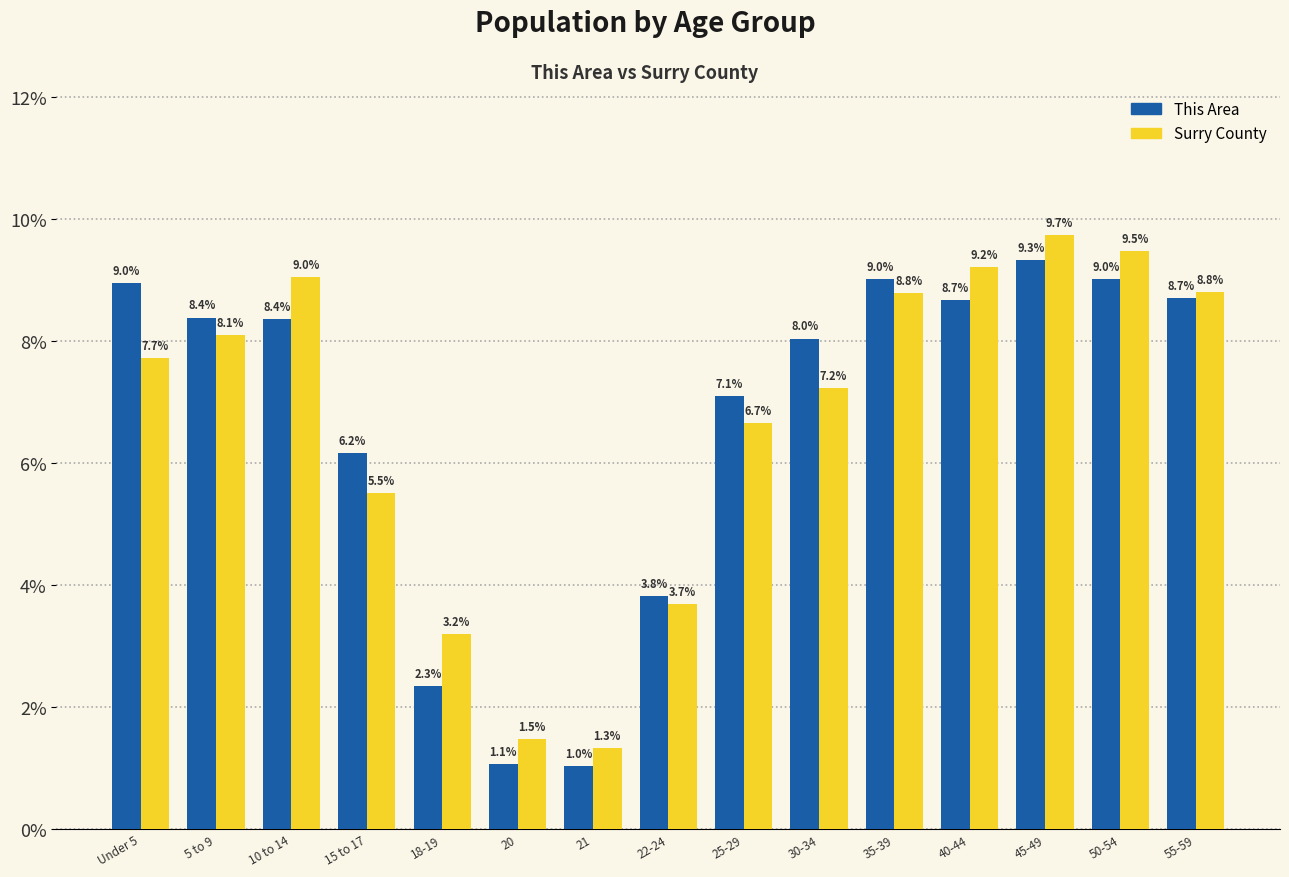

At which category is the sum across all series the highest?

45-49